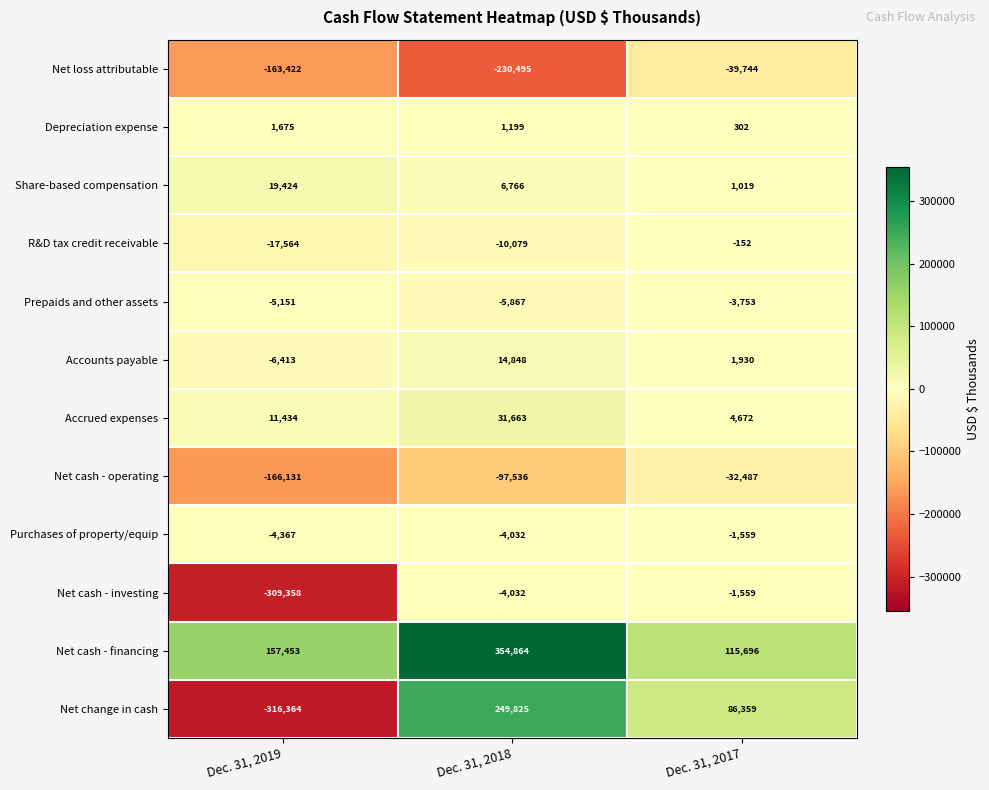

Is it true that Net cash - operating equals -295095 at Dec. 31, 2019?

False